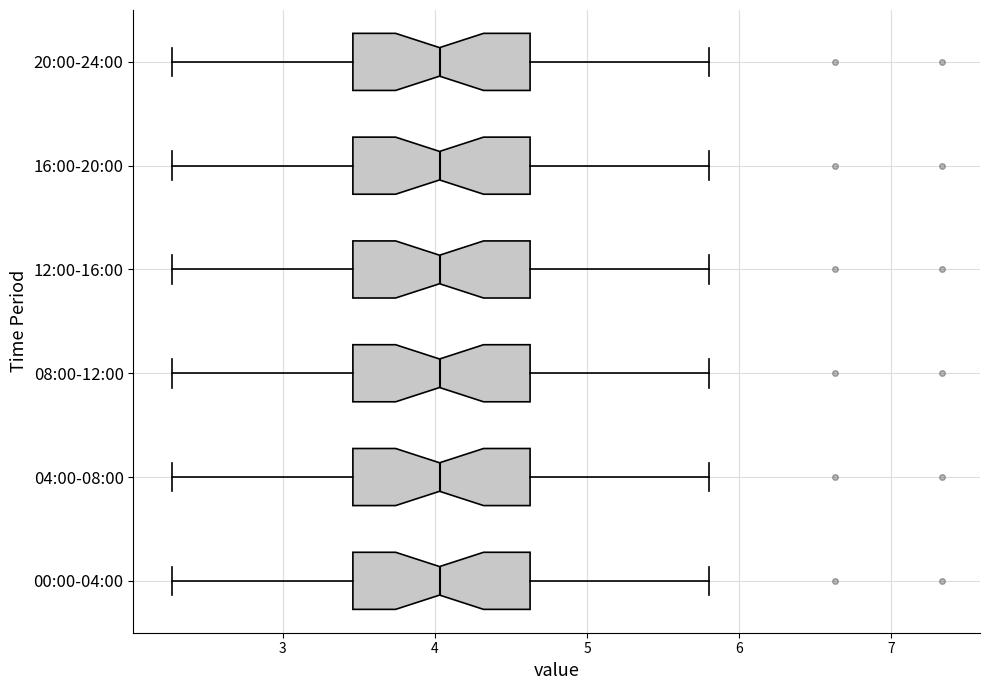

Reading bottom to top, transcribe this box plot: for each box, give where its median line is, the range the box spans, and where its two whiskers end, as read against the x-axis. The values are not printed on the chart, so give them approximately, as read against the axis.

00:00-04:00: median 4.0, box 3.5 to 4.6, whiskers 2.3 to 5.8
04:00-08:00: median 4.0, box 3.5 to 4.6, whiskers 2.3 to 5.8
08:00-12:00: median 4.0, box 3.5 to 4.6, whiskers 2.3 to 5.8
12:00-16:00: median 4.0, box 3.5 to 4.6, whiskers 2.3 to 5.8
16:00-20:00: median 4.0, box 3.5 to 4.6, whiskers 2.3 to 5.8
20:00-24:00: median 4.0, box 3.5 to 4.6, whiskers 2.3 to 5.8